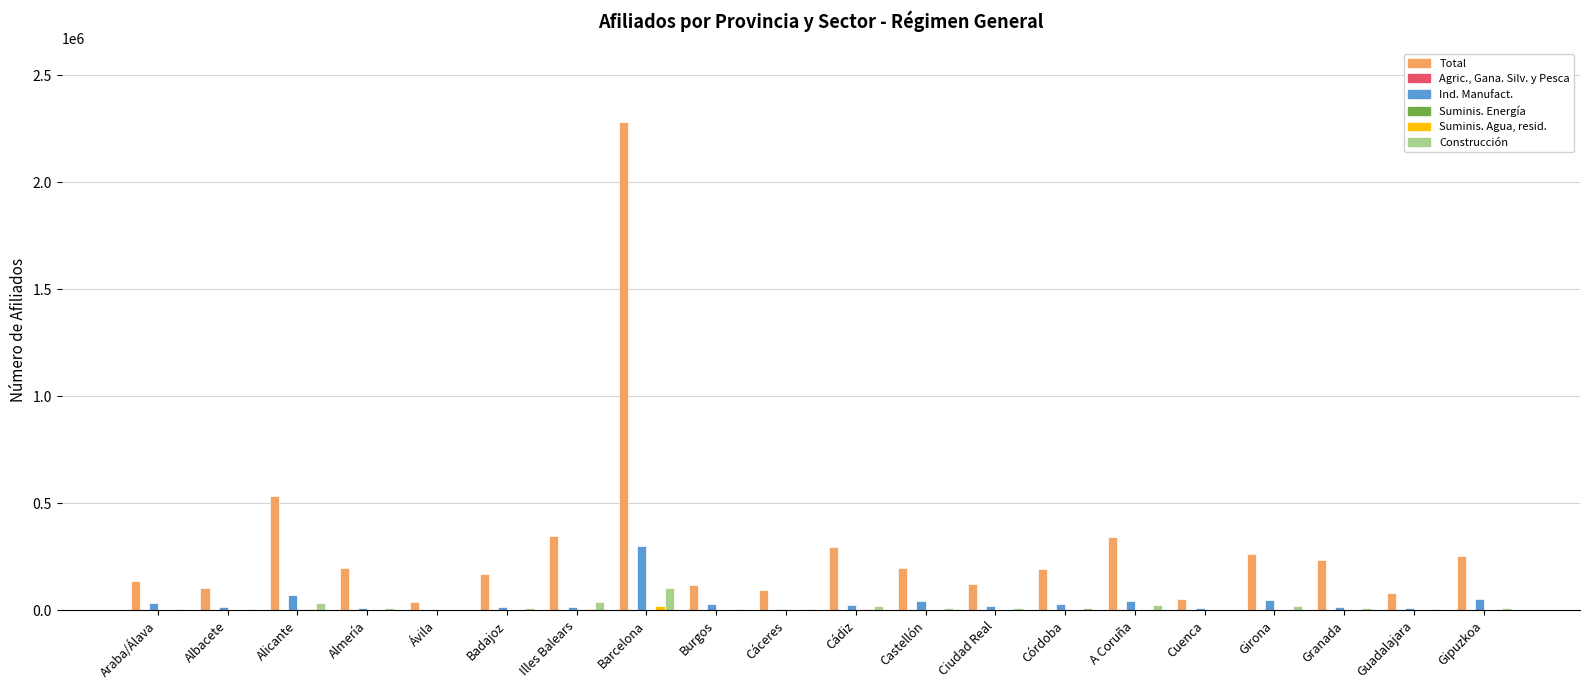

The Total series shows 535383 at Alicante. True or false?

True